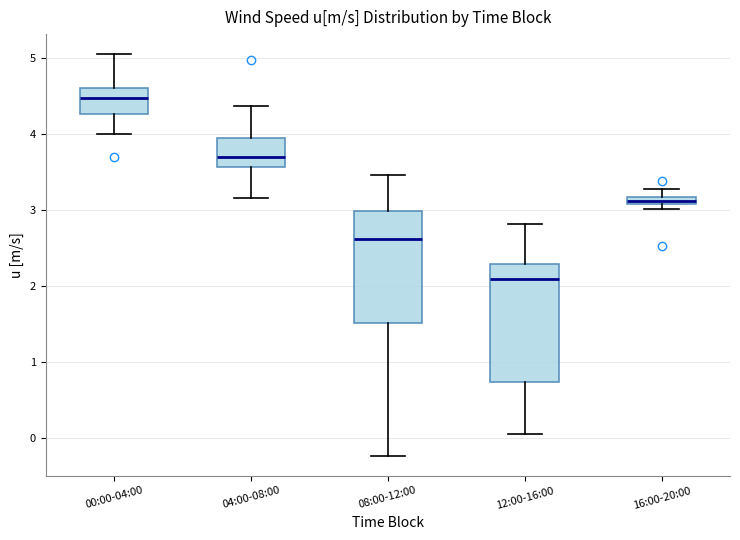

Where is the upper edge of the box for 00:00-04:00 on the y-axis? The values are not printed on the chart, so give them approximately, as read against the axis.

4.6